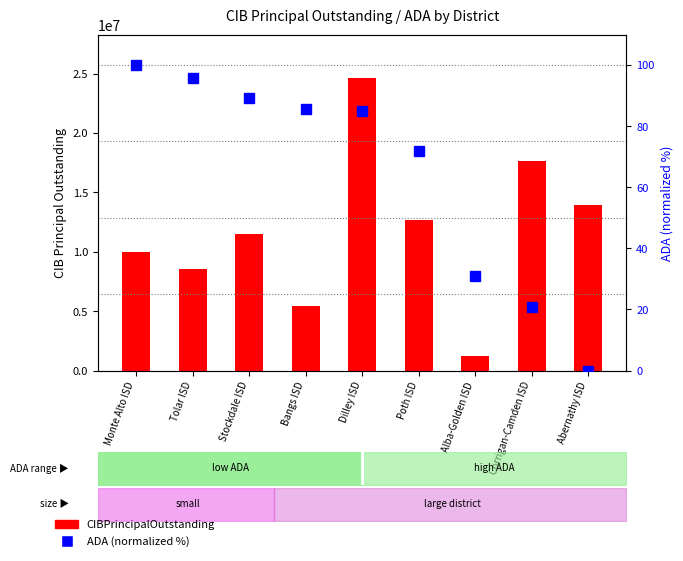

What position from the right is Stockdale ISD?

7